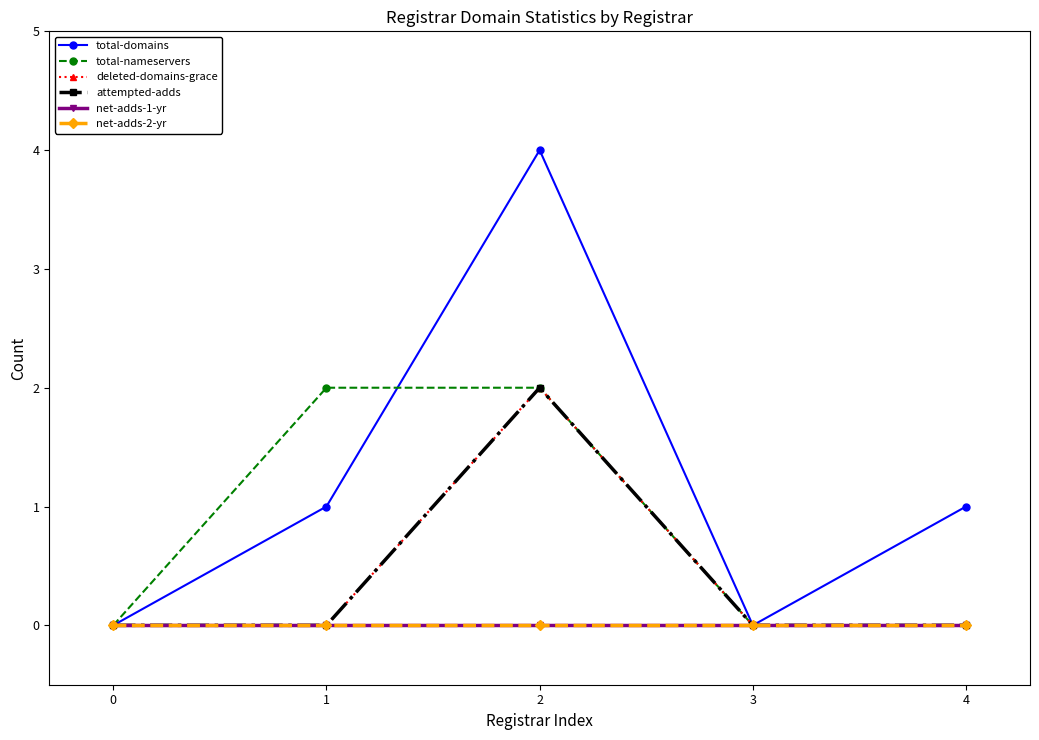

Reading left to right, transcribe all the data shown in this chart.

total-domains: 0	1	4	0	1
total-nameservers: 0	2	2	0	0
deleted-domains-grace: 0	0	2	0	0
attempted-adds: 0	0	2	0	0
net-adds-1-yr: 0	0	0	0	0
net-adds-2-yr: 0	0	0	0	0